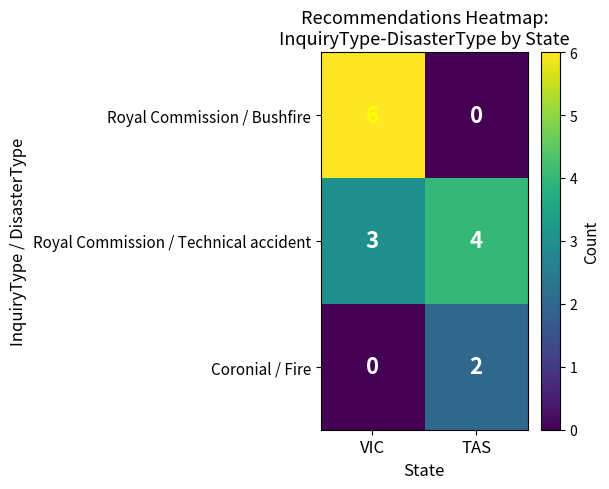

What is the sum of the Royal Commission / Bushfire values at TAS and VIC?

6